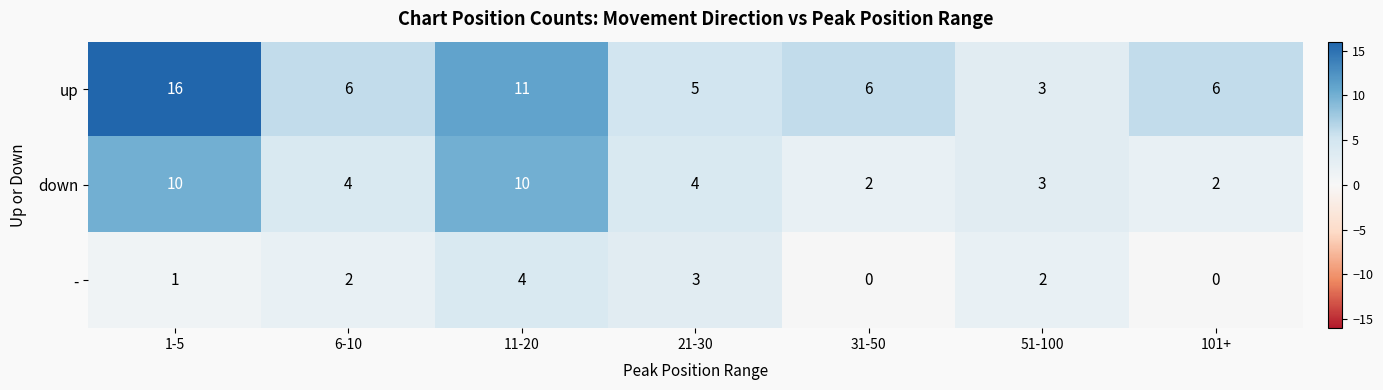

What is the difference between the maximum and minimum values in the down series?

8